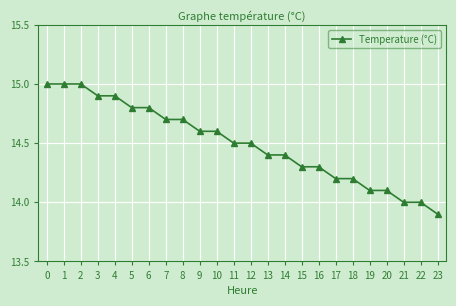

What is the difference between the maximum and minimum values?

1.1